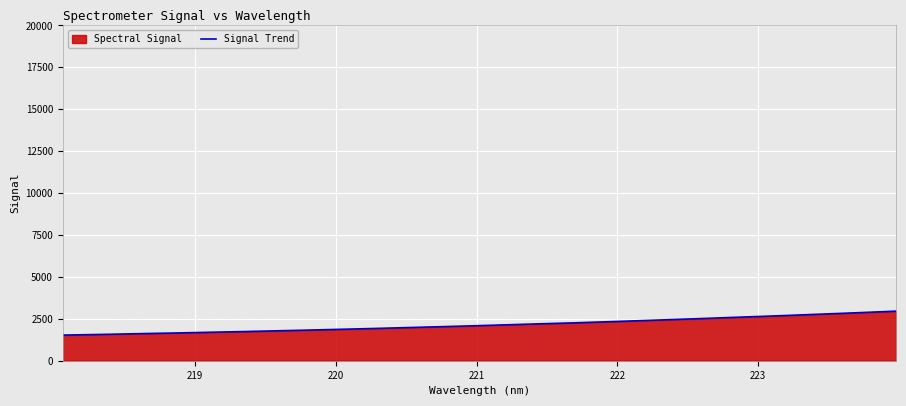

What is the difference between the maximum and minimum values?

1429.1